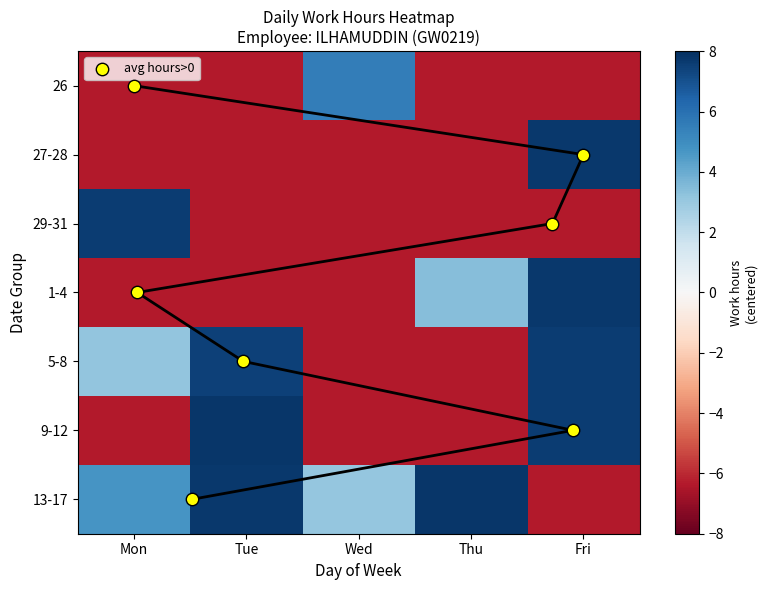

The 8 series shows 7.0 at 3. True or false?

False